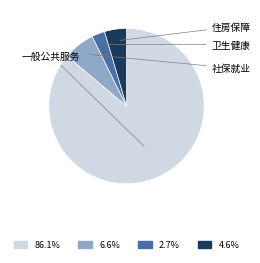

Is there any slice that represents more than half of the pie?

Yes